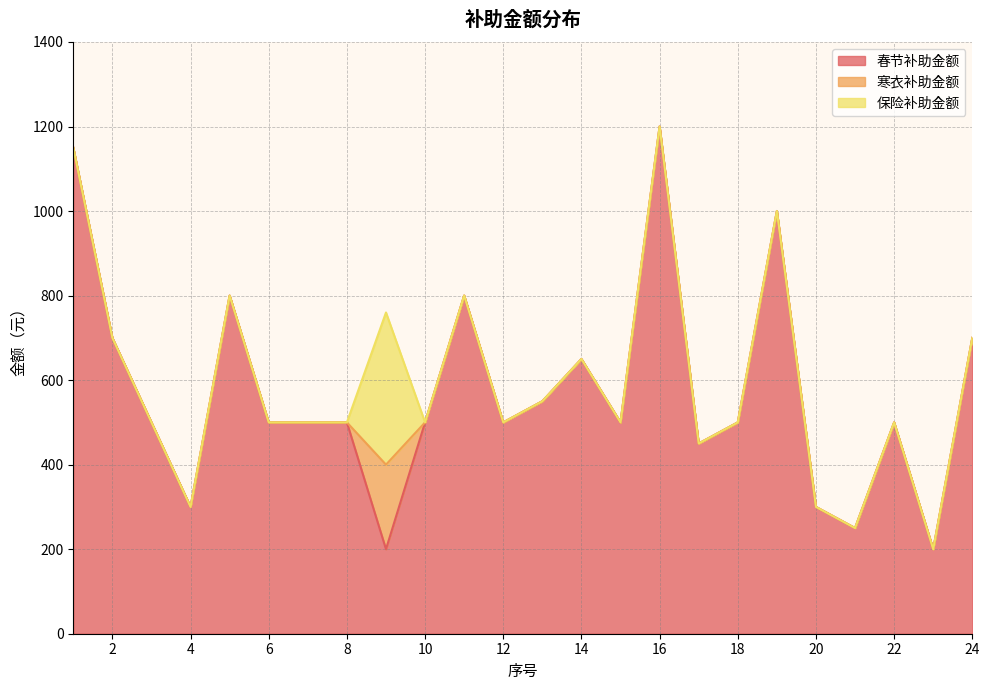

Which series has the largest total across all categories?

春节补助金额